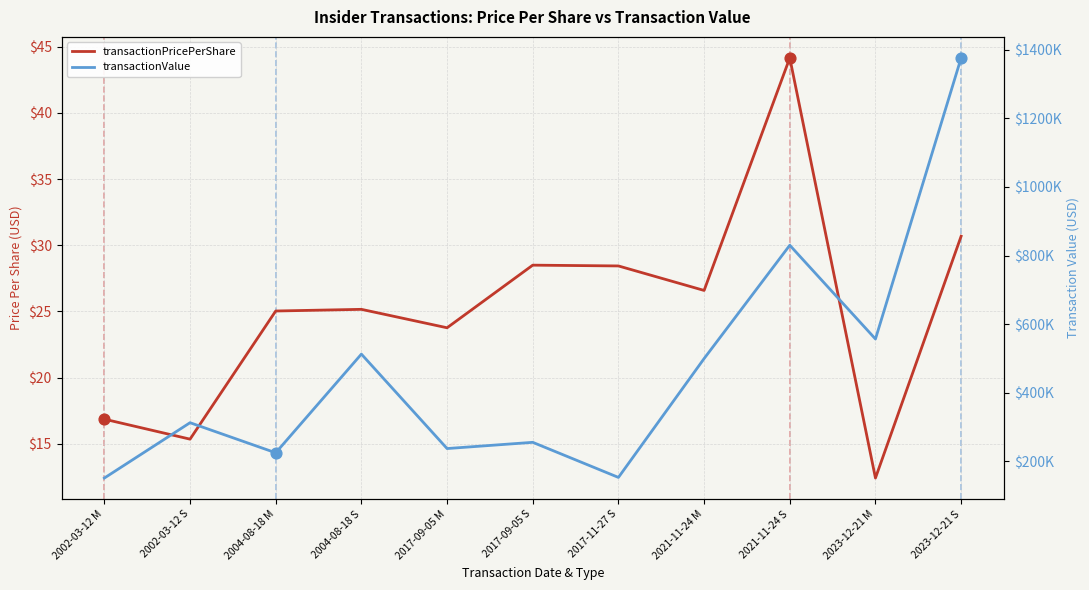

Is the value of transactionValue at 2002-03-12 S greater than the value of transactionPricePerShare at 2023-12-21 S?

Yes